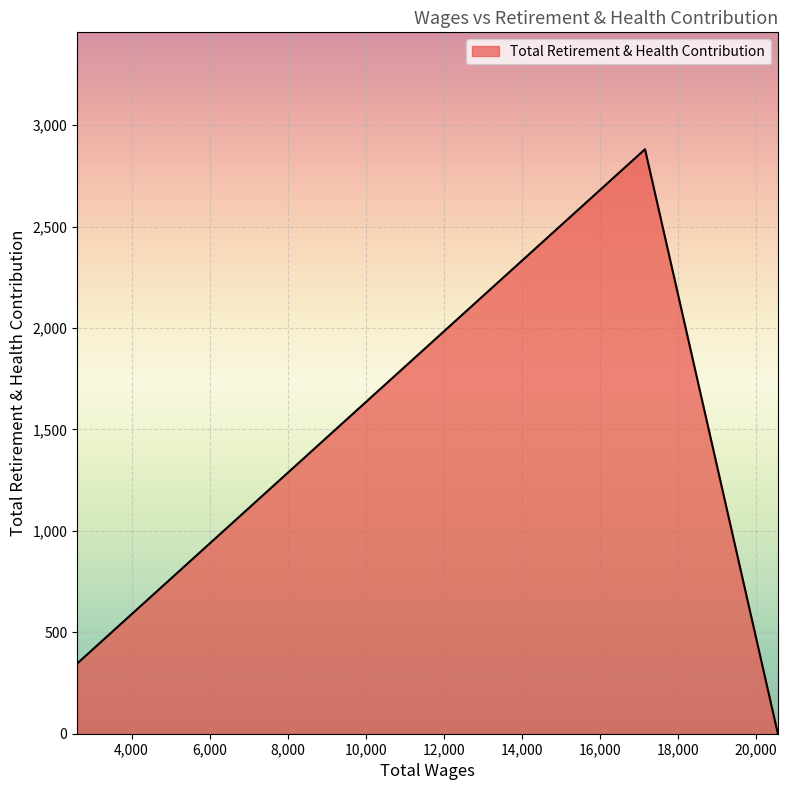

What is the difference between the maximum and minimum values?

2881